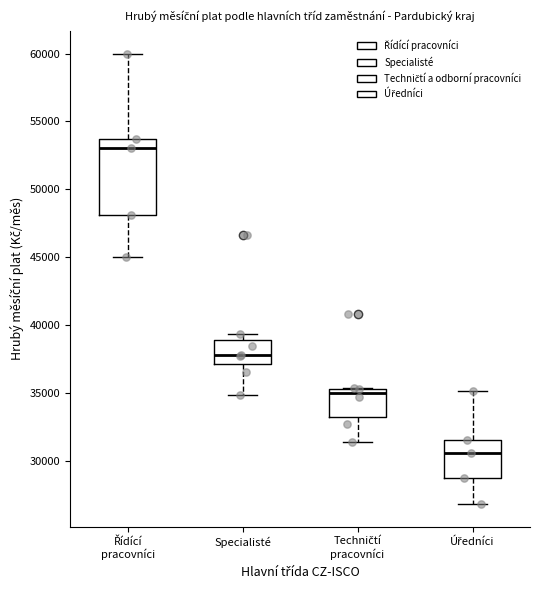

Where does the lower whisker of the box for Techničtí pracovníci end on the y-axis? The values are not printed on the chart, so give them approximately, as read against the axis.

31500